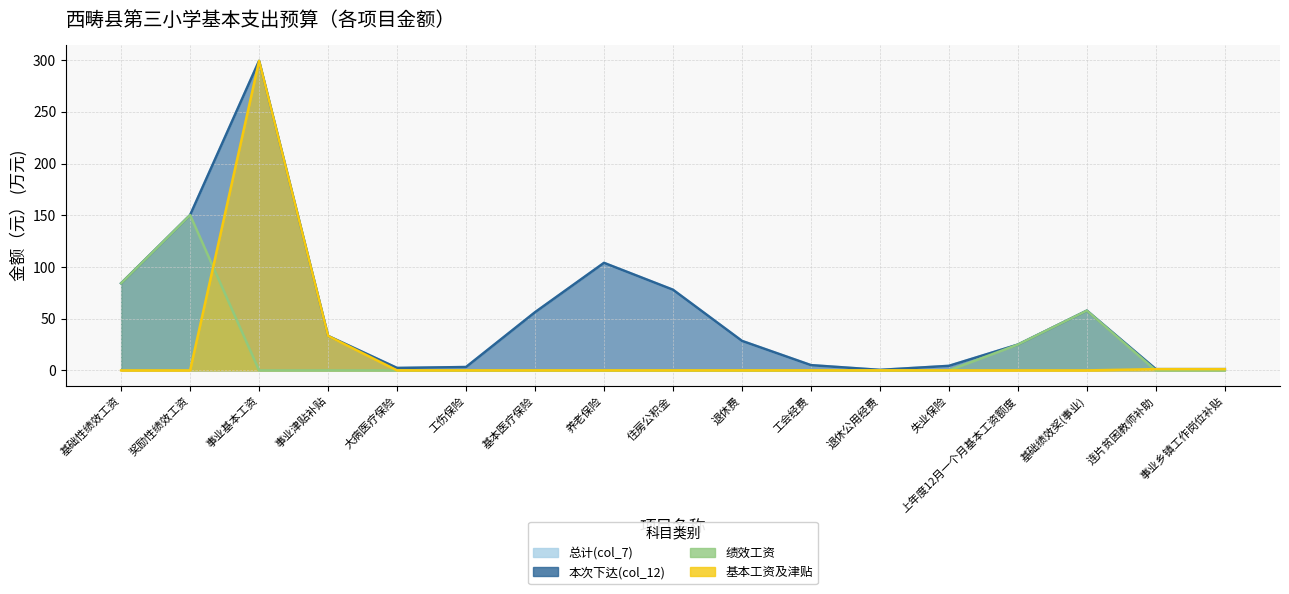

Which category has the highest value in the 基本工资及津贴 series?

事业基本工资